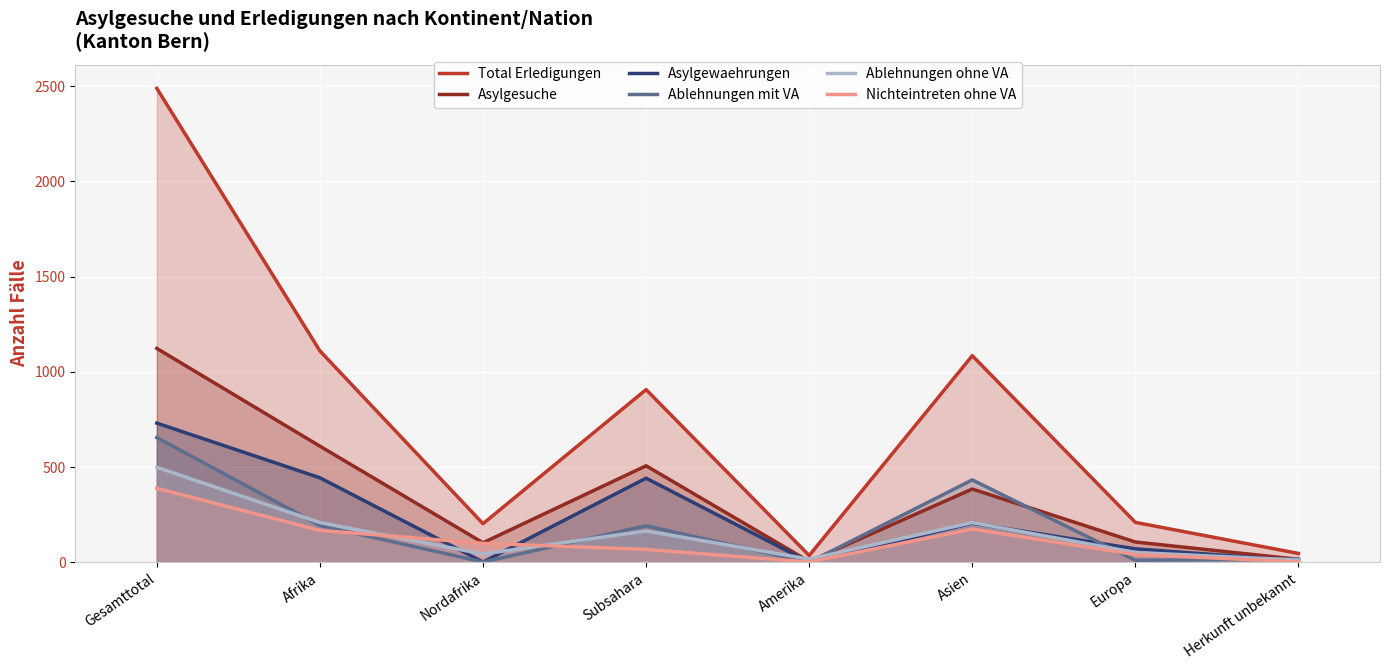

What is the difference between the second highest and minimum values in the Ablehnungen ohne VA series?

197